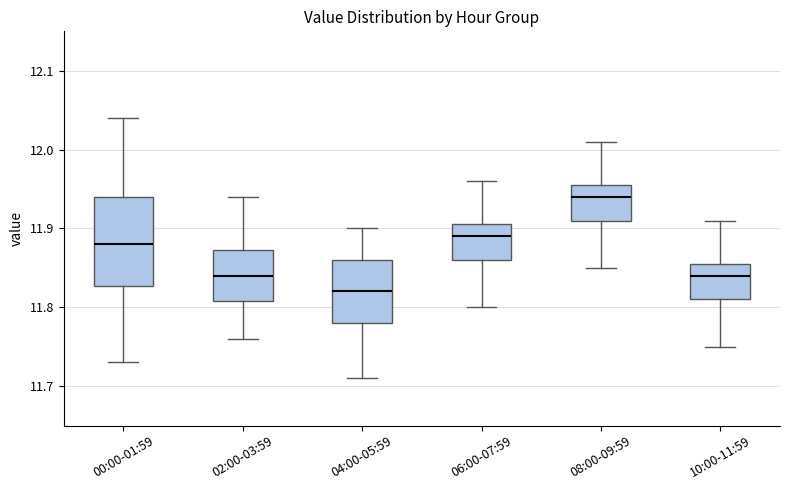

Reading left to right, transcribe this box plot: for each box, give where its median line is, the range the box spans, and where its two whiskers end, as read against the y-axis. The values are not printed on the chart, so give them approximately, as read against the axis.

00:00-01:59: median 11.88, box 11.83 to 11.94, whiskers 11.73 to 12.04
02:00-03:59: median 11.84, box 11.81 to 11.87, whiskers 11.76 to 11.94
04:00-05:59: median 11.82, box 11.78 to 11.86, whiskers 11.71 to 11.90
06:00-07:59: median 11.89, box 11.86 to 11.91, whiskers 11.80 to 11.96
08:00-09:59: median 11.94, box 11.91 to 11.96, whiskers 11.85 to 12.01
10:00-11:59: median 11.84, box 11.81 to 11.86, whiskers 11.75 to 11.91